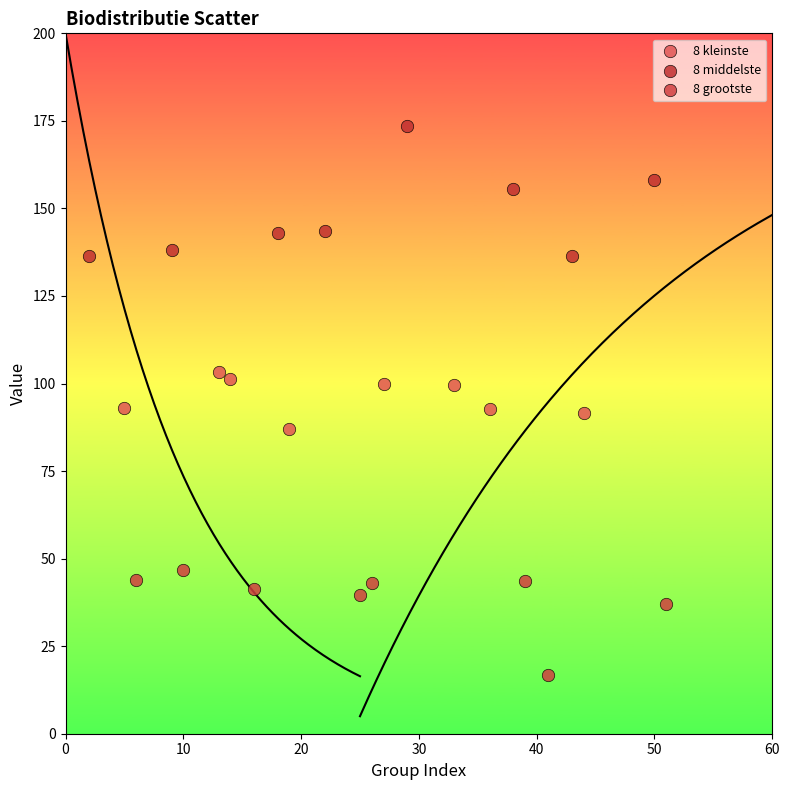

Which series contains the highest Y value?

8 middelste